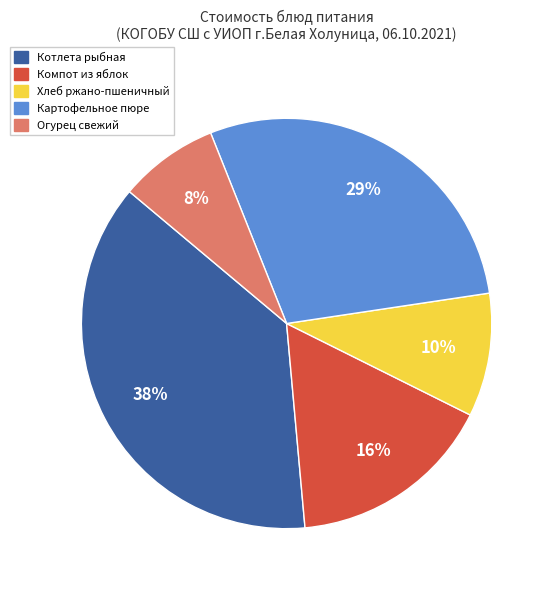

To the nearest percent, what is the difference between the largest and smallest slice percentages?

30%